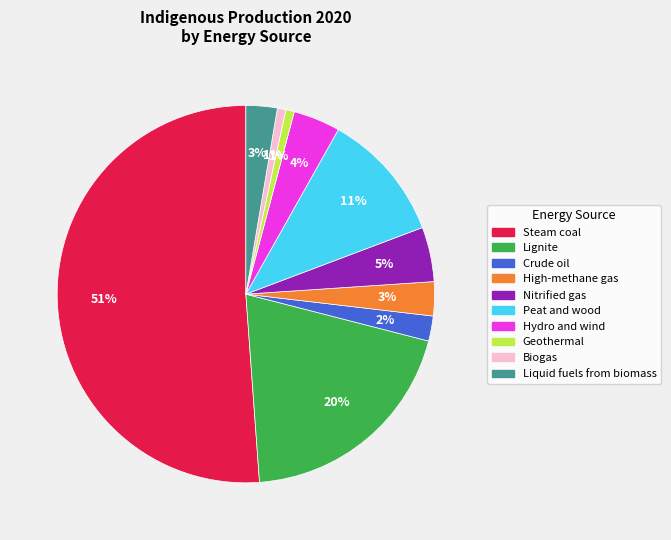

True or false: Steam coal accounts for 39% of the total.

False